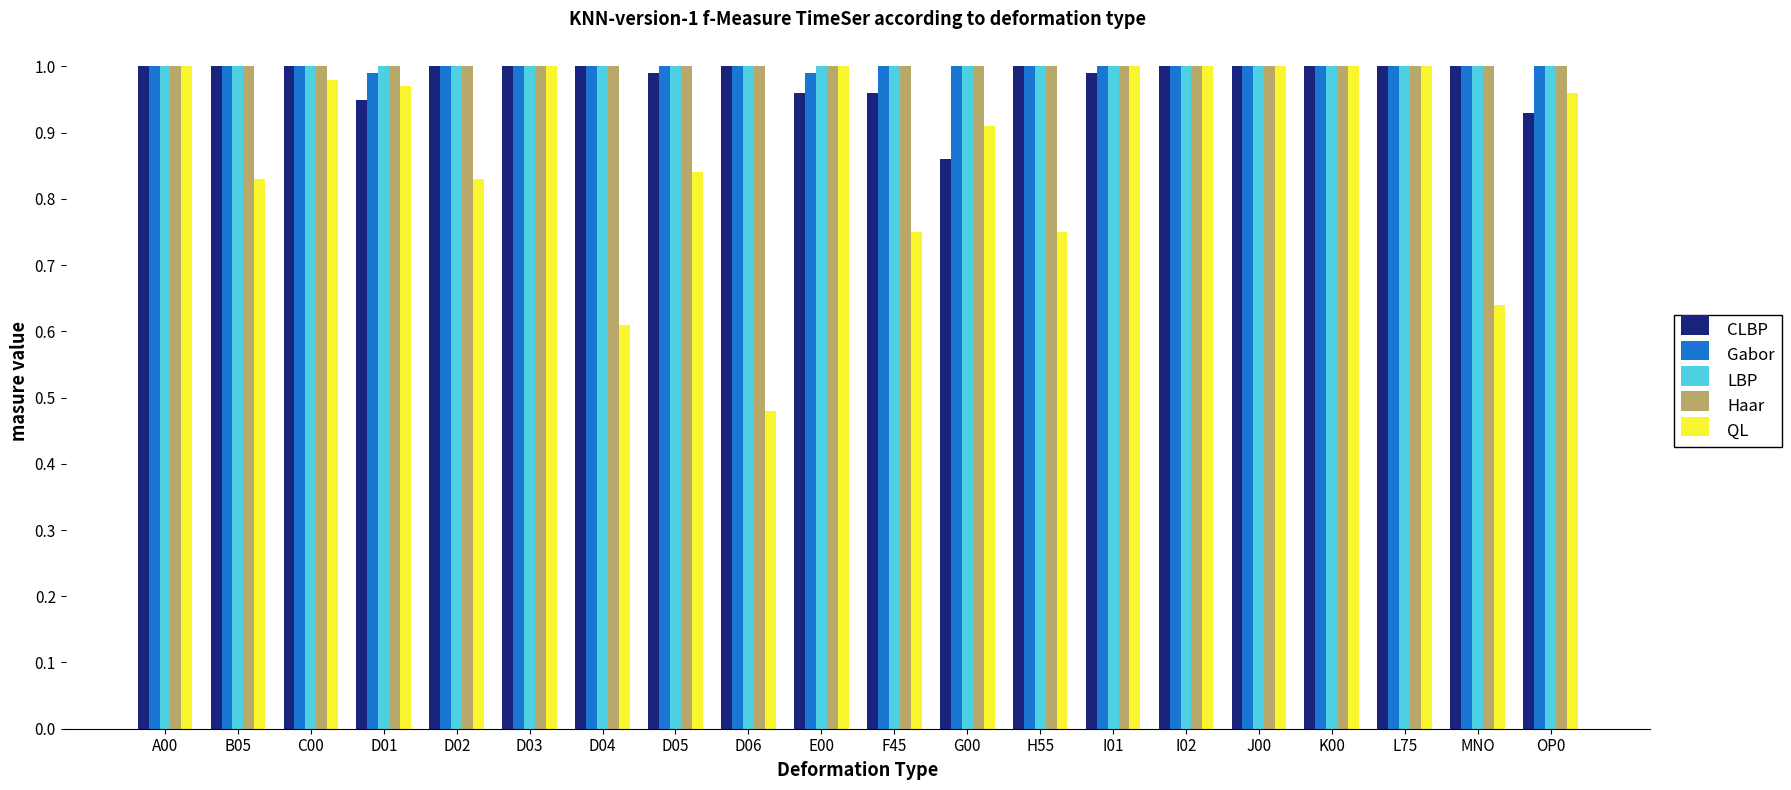

The Haar series shows 0.3 at C00. True or false?

False